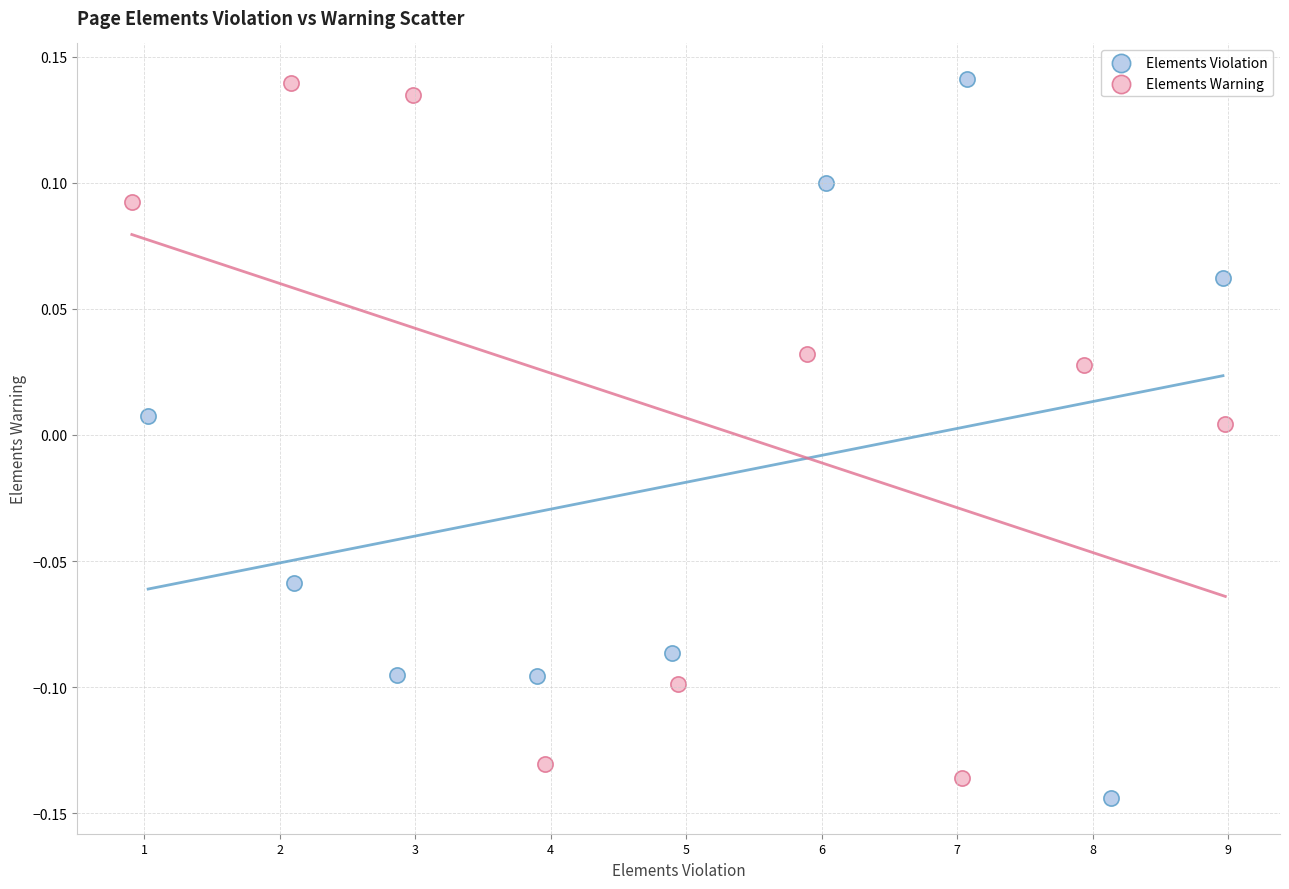

What are all the series names shown in the legend?

Elements Violation, Elements Warning